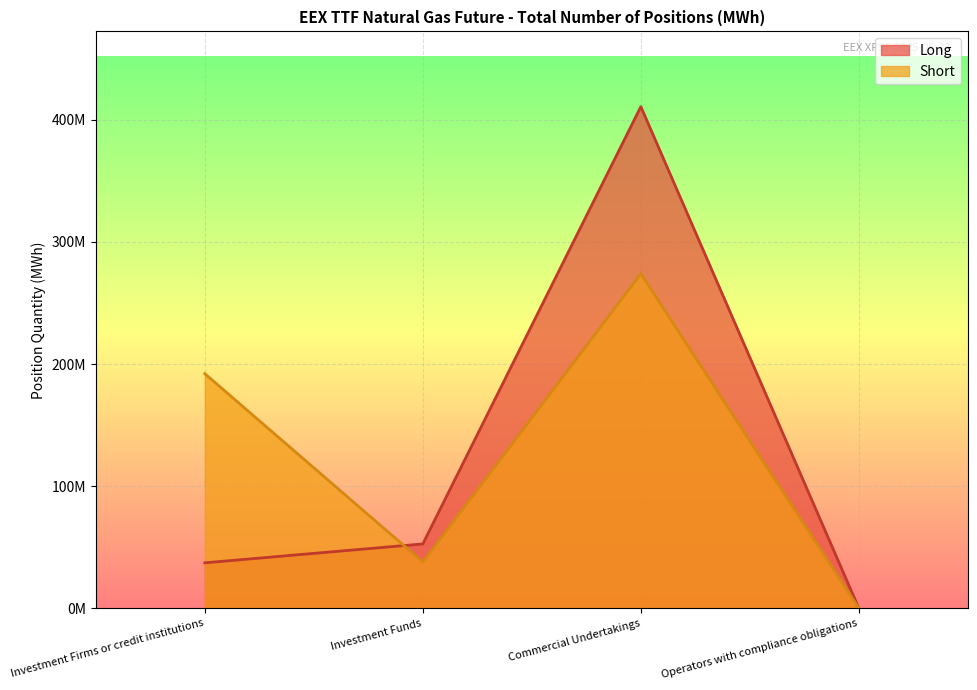

Rank the series at Investment Funds from highest to lowest value.

Long, Short